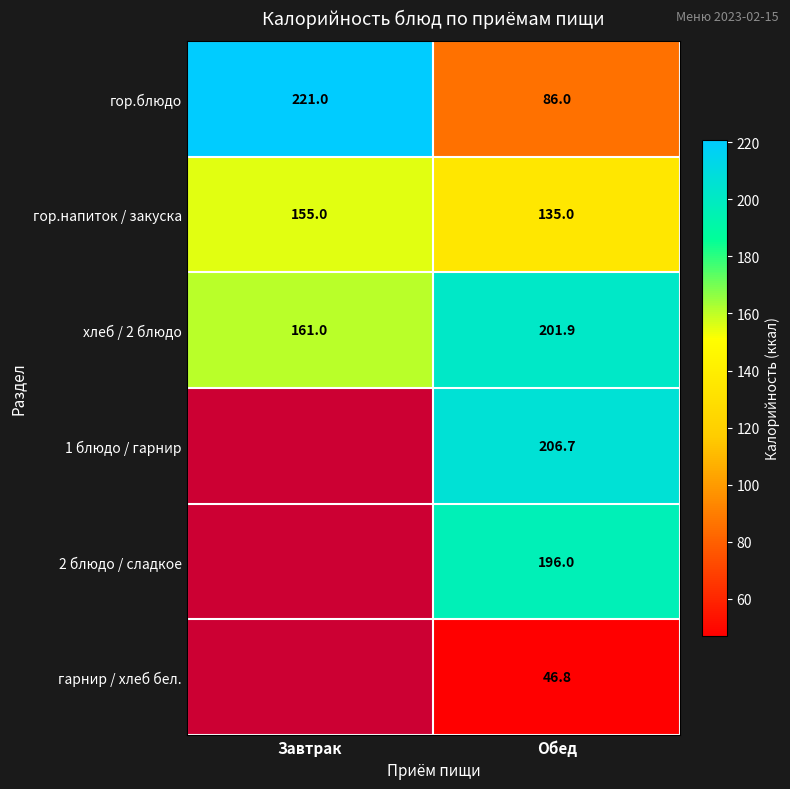

Is it true that гор.напиток / закуска equals 213.6 at Обед?

False